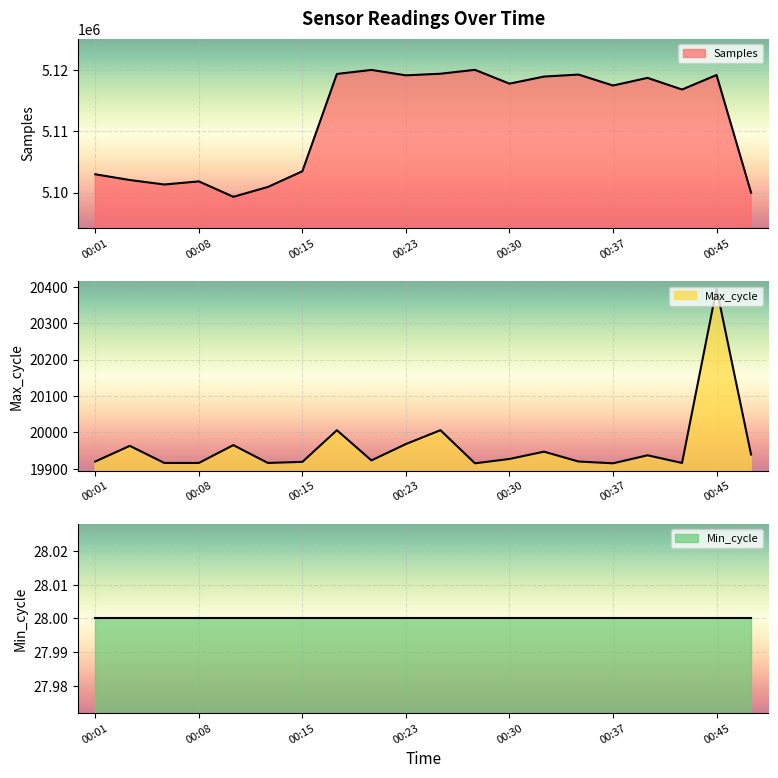

Which series has the largest total across all categories?

Samples